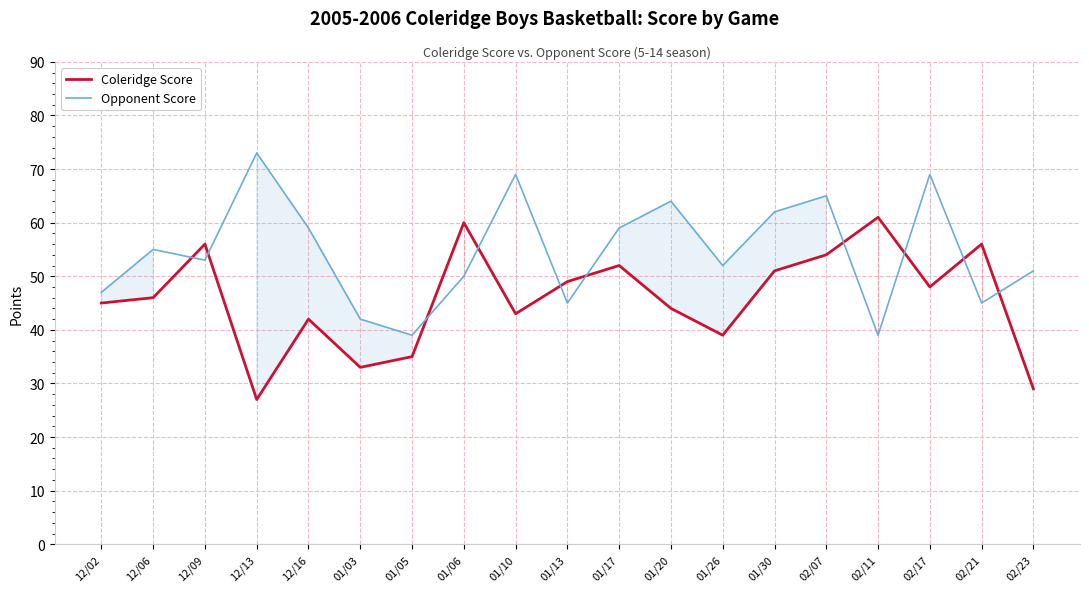

Reading left to right, transcribe all the data shown in this chart.

Coleridge Score: 12/02=45	12/06=46	12/09=56	12/13=27	12/16=42	01/03=33	01/05=35	01/06=60	01/10=43	01/13=49	01/17=52	01/20=44	01/26=39	01/30=51	02/07=54	02/11=61	02/17=48	02/21=56	02/23=29
Opponent Score: 12/02=47	12/06=55	12/09=53	12/13=73	12/16=59	01/03=42	01/05=39	01/06=50	01/10=69	01/13=45	01/17=59	01/20=64	01/26=52	01/30=62	02/07=65	02/11=39	02/17=69	02/21=45	02/23=51